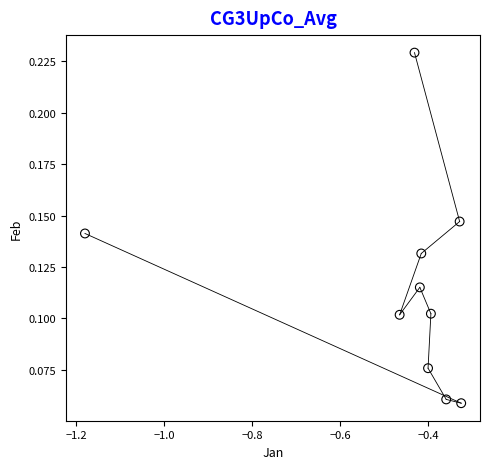

What is the range of X values (max minus min)?

0.9